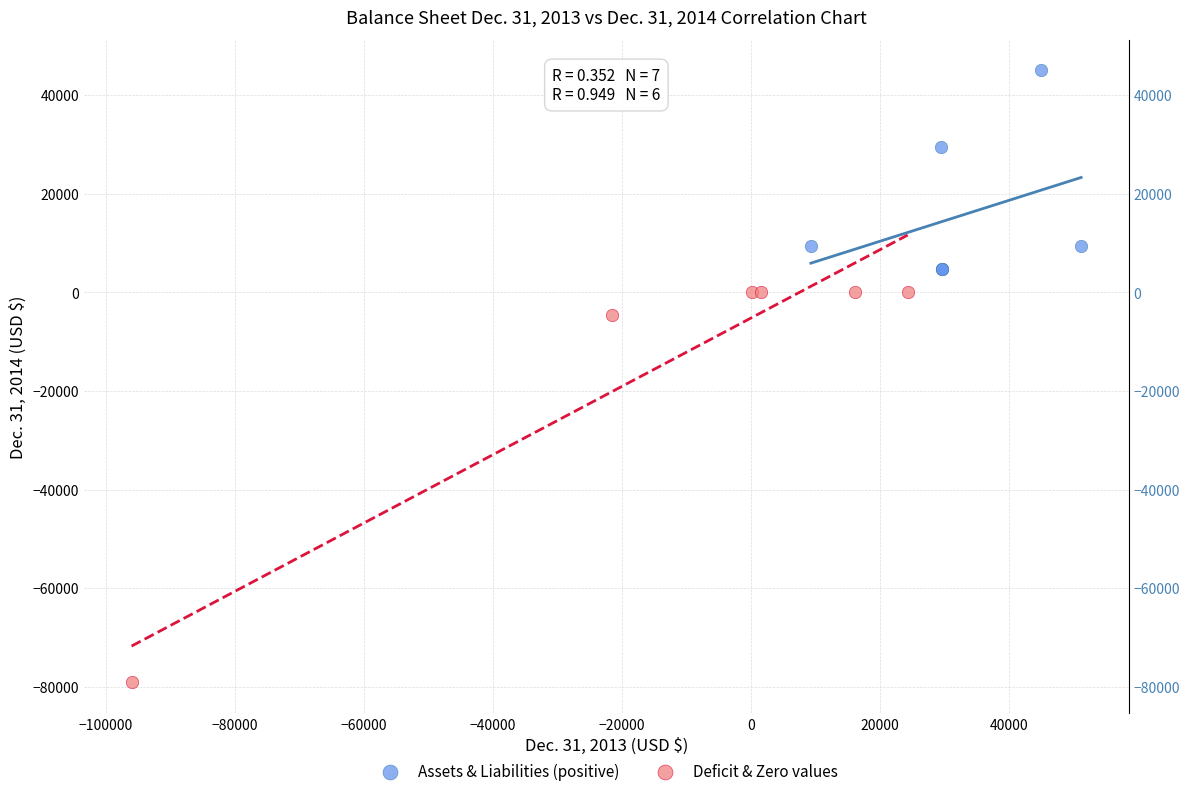

Which series reaches the maximum Y coordinate?

Assets & Liabilities (positive)